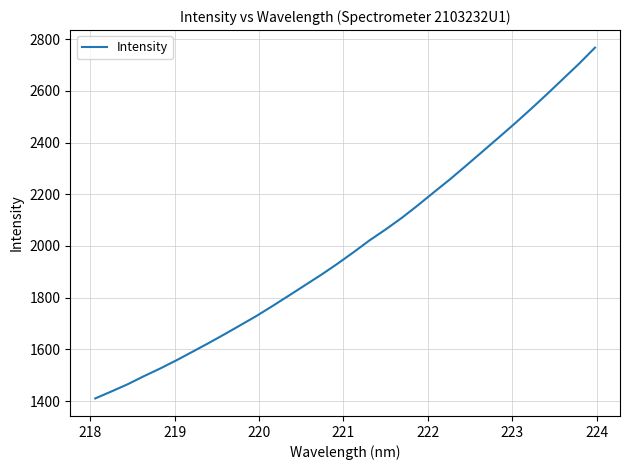

What is the greatest value displayed?

2766.9